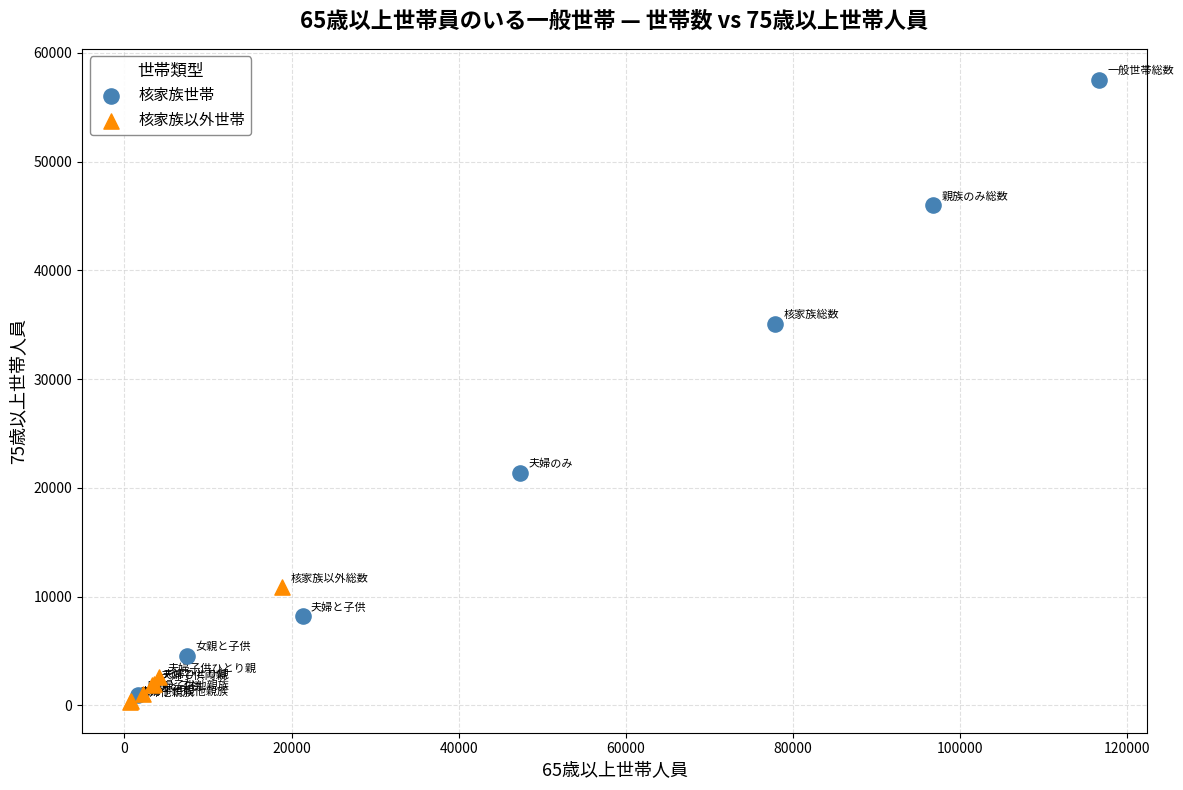

What are all the series names shown in the legend?

核家族世帯, 核家族以外世帯